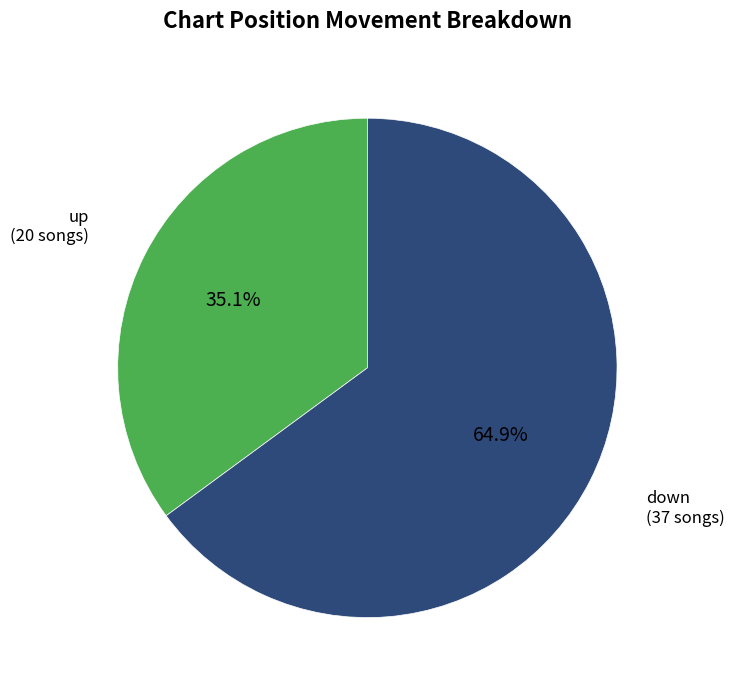

The up slice represents 35% of the pie. True or false?

True